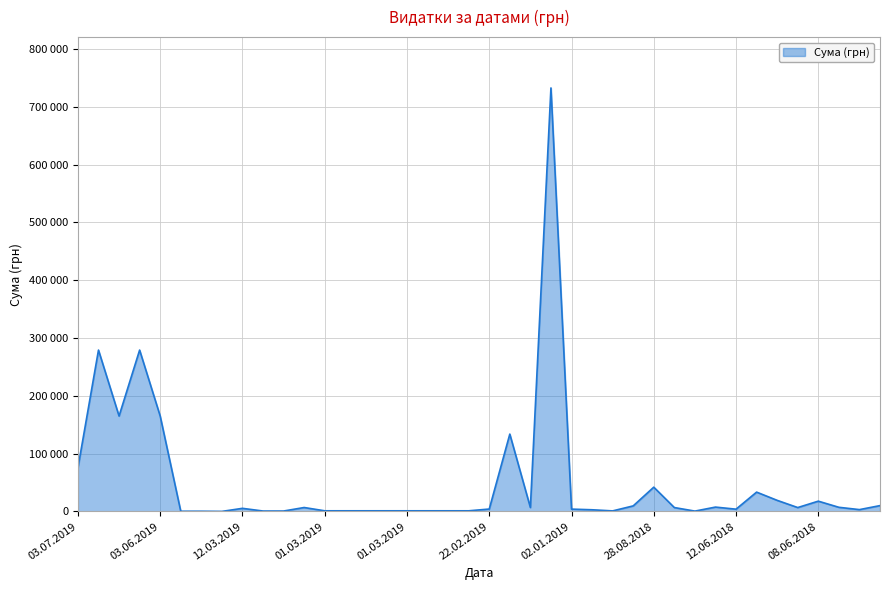

How many interior local peaks (higher than both neighbors) does the data have?

10